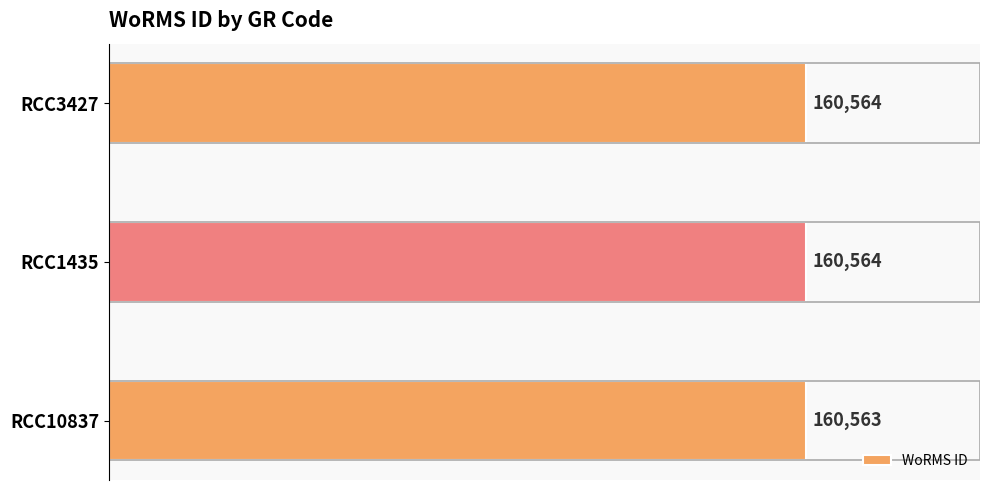

Count the number of data series in this chart.

1